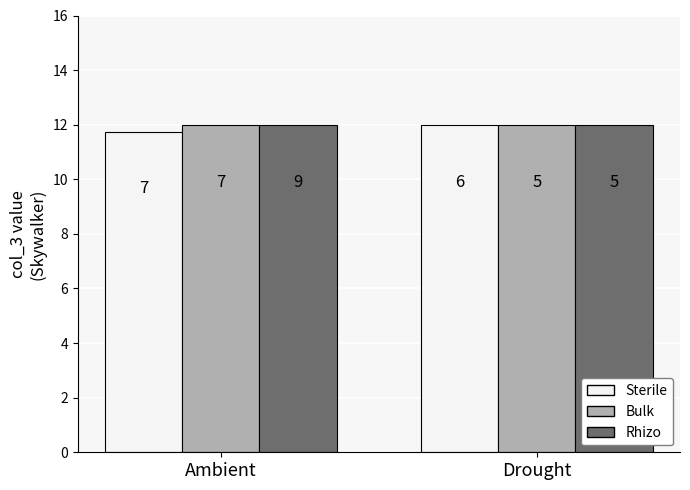

Reading left to right, extract all data points from this chart.

Sterile: 11.8	12.0
Bulk: 12.0	12.0
Rhizo: 12.0	12.0